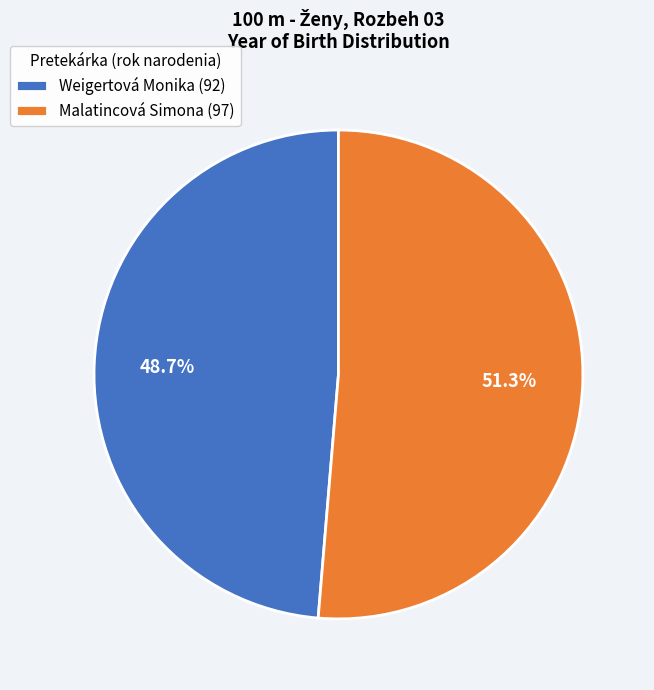

Which category accounts for the majority?

Malatincová Simona